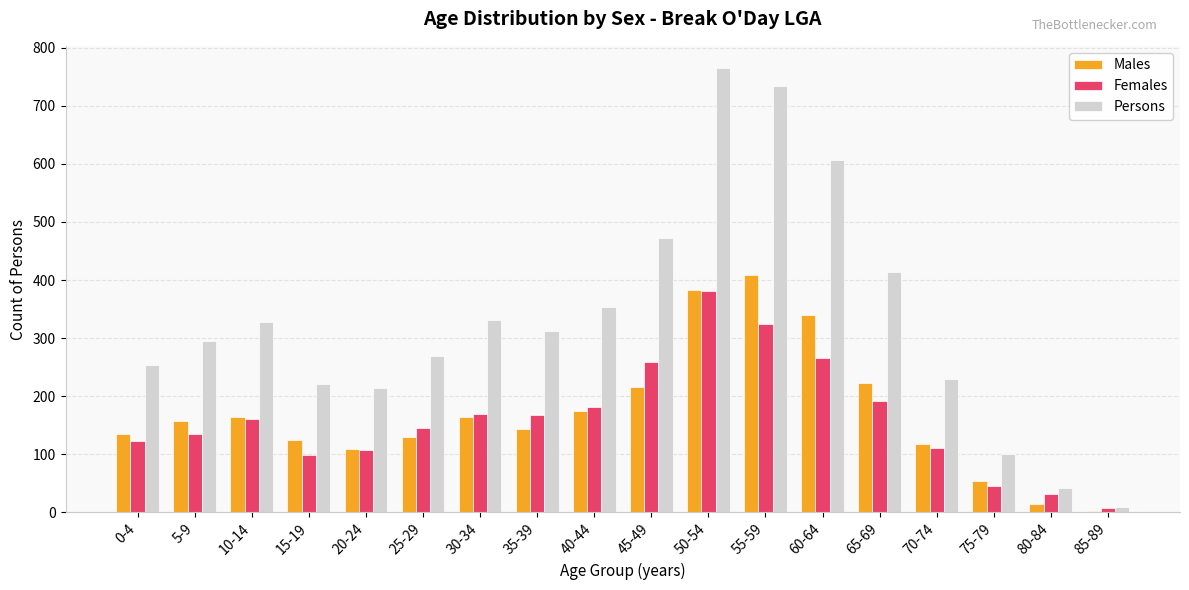

At which category does the chart reach its minimum across all series?

85-89